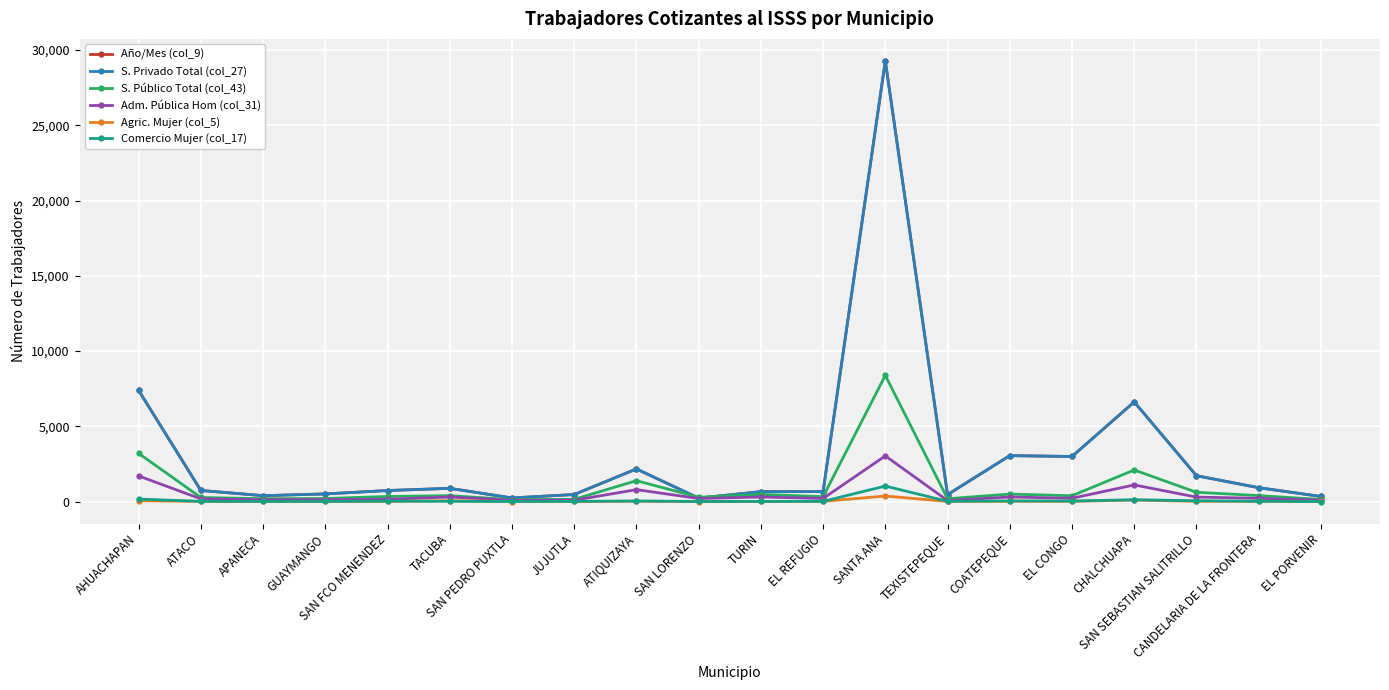

What is the approximate value of S. Privado Total (col_27) at COATEPEQUE, to the nearest 100?

3000